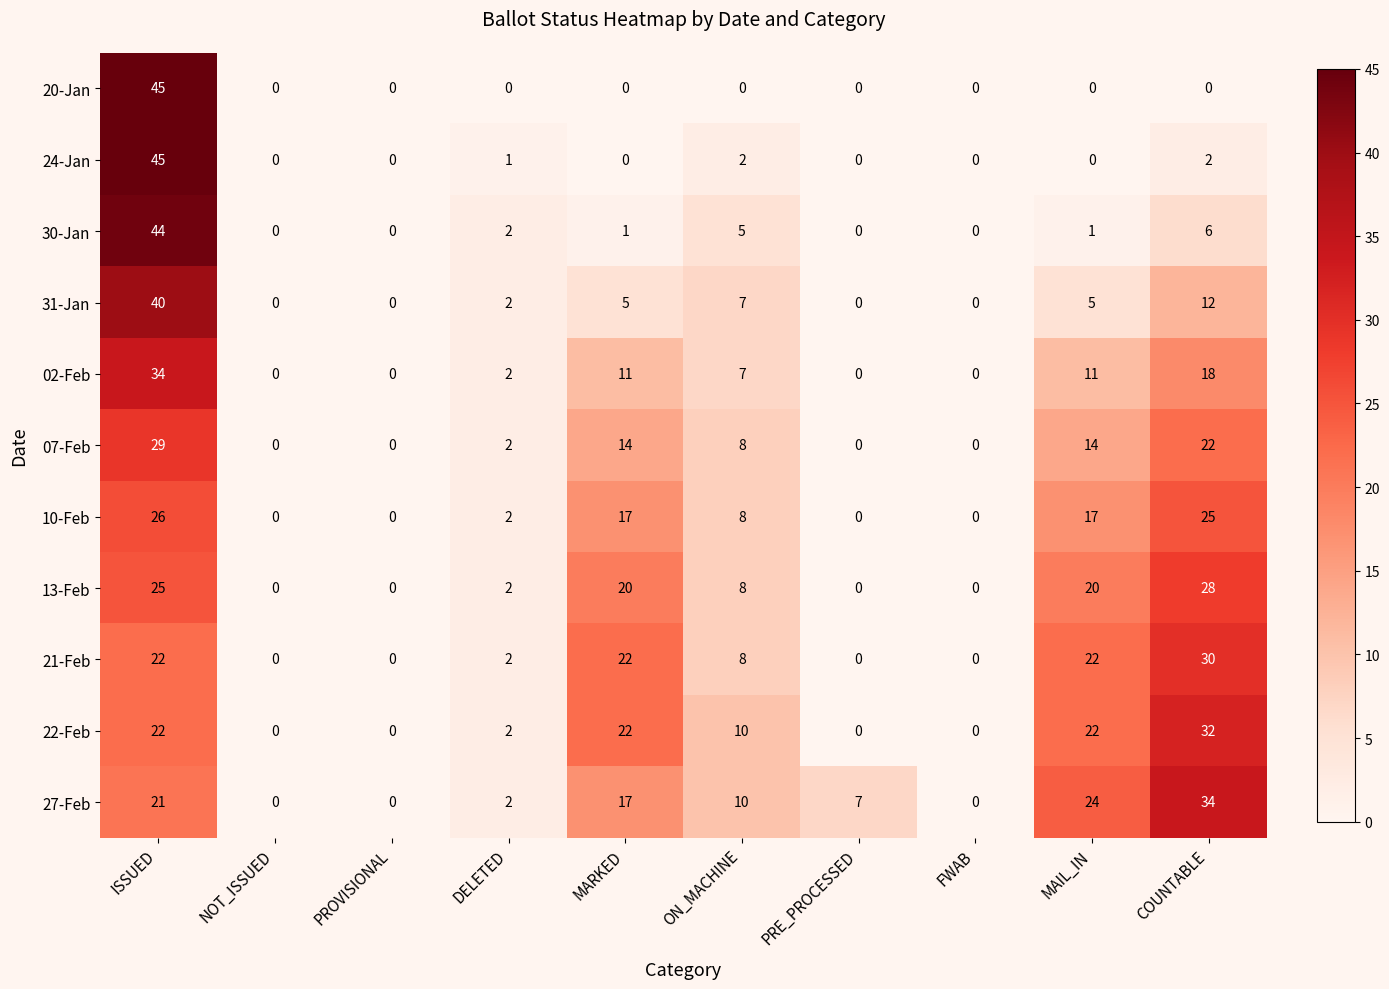

At which label does 02-Feb reach its peak?

ISSUED